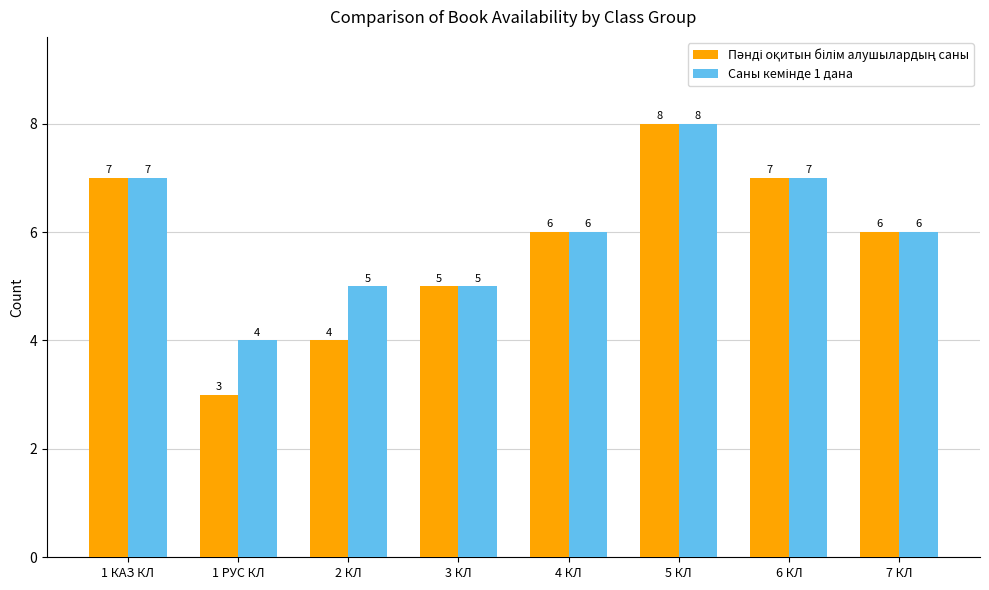

At how many categories does at least one series exceed 3?

8